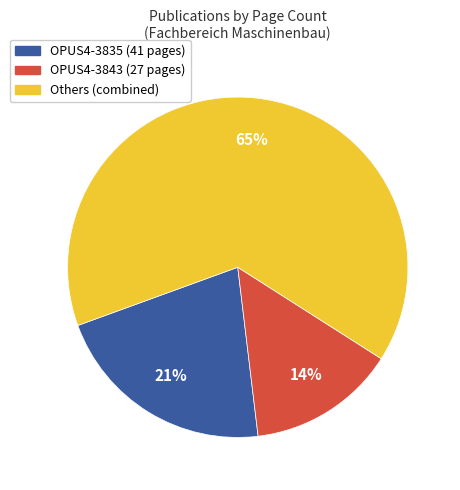

Does any single category account for the majority?

Yes